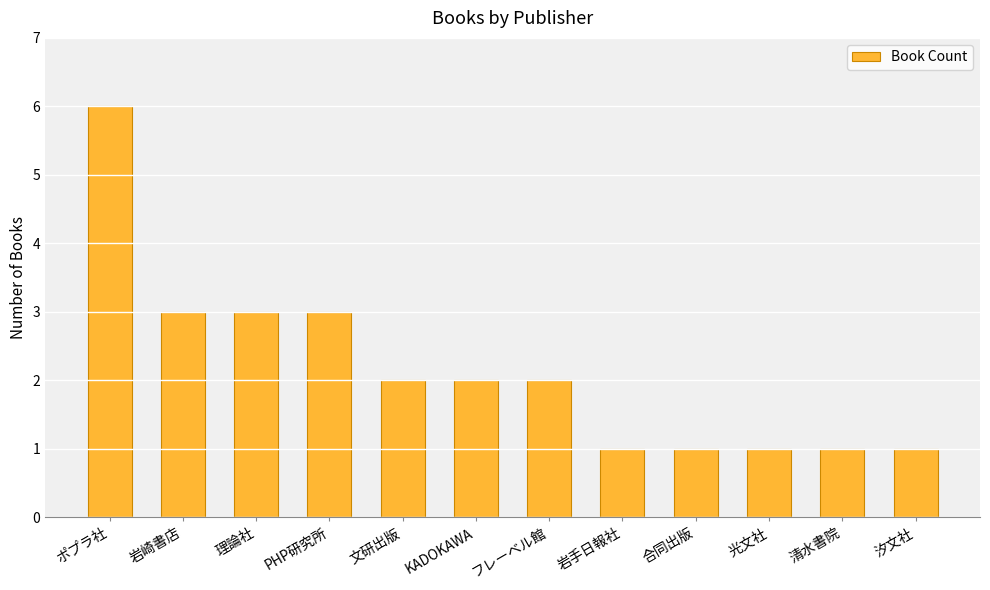

What position from the left is KADOKAWA?

6